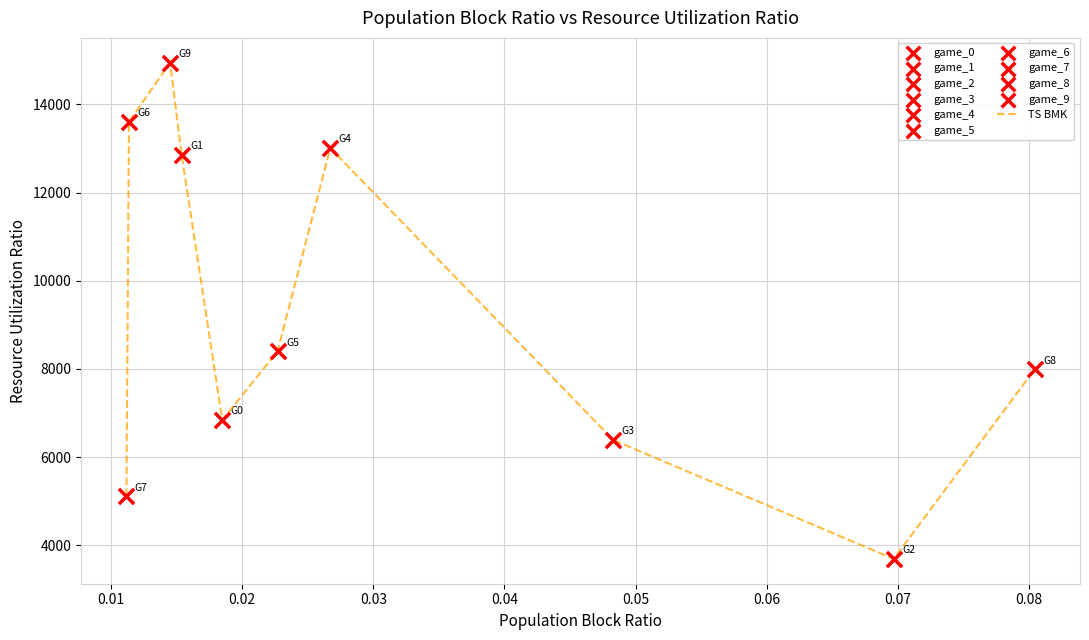

What is the greatest value displayed?

14947.4